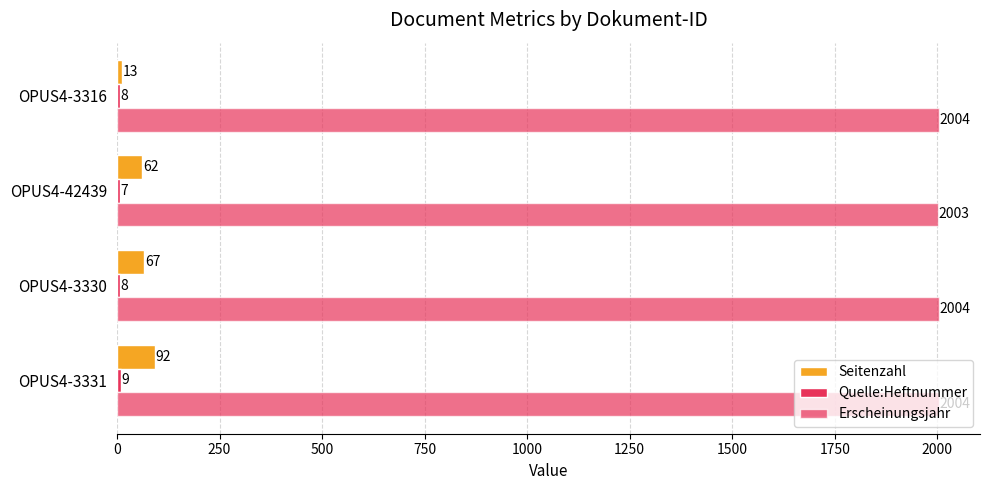

How many data points in Seitenzahl are less than 67?

2